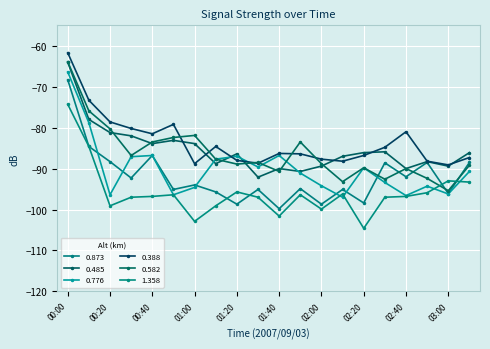

What is the label of the 18th point from the left?

02:50